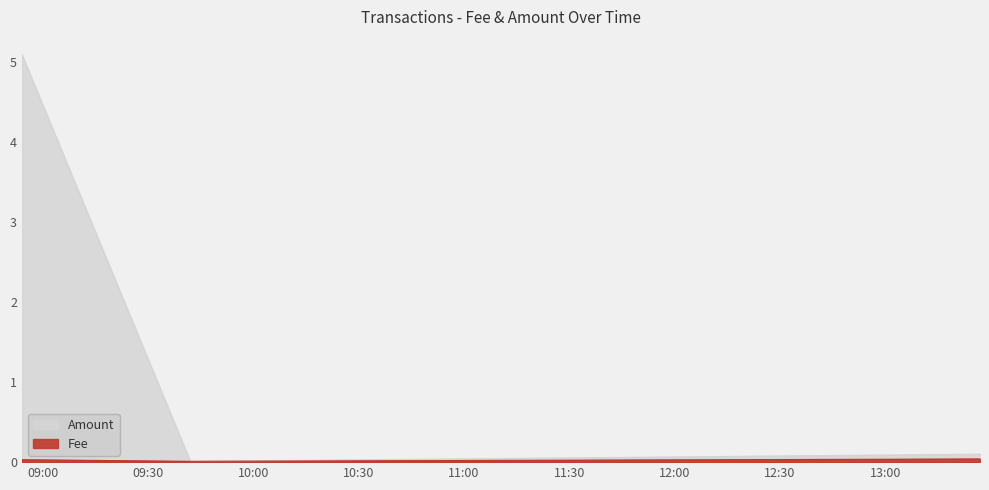

Is it true that Fee equals 0.1 at 2024-05-07 08:54:00?

False